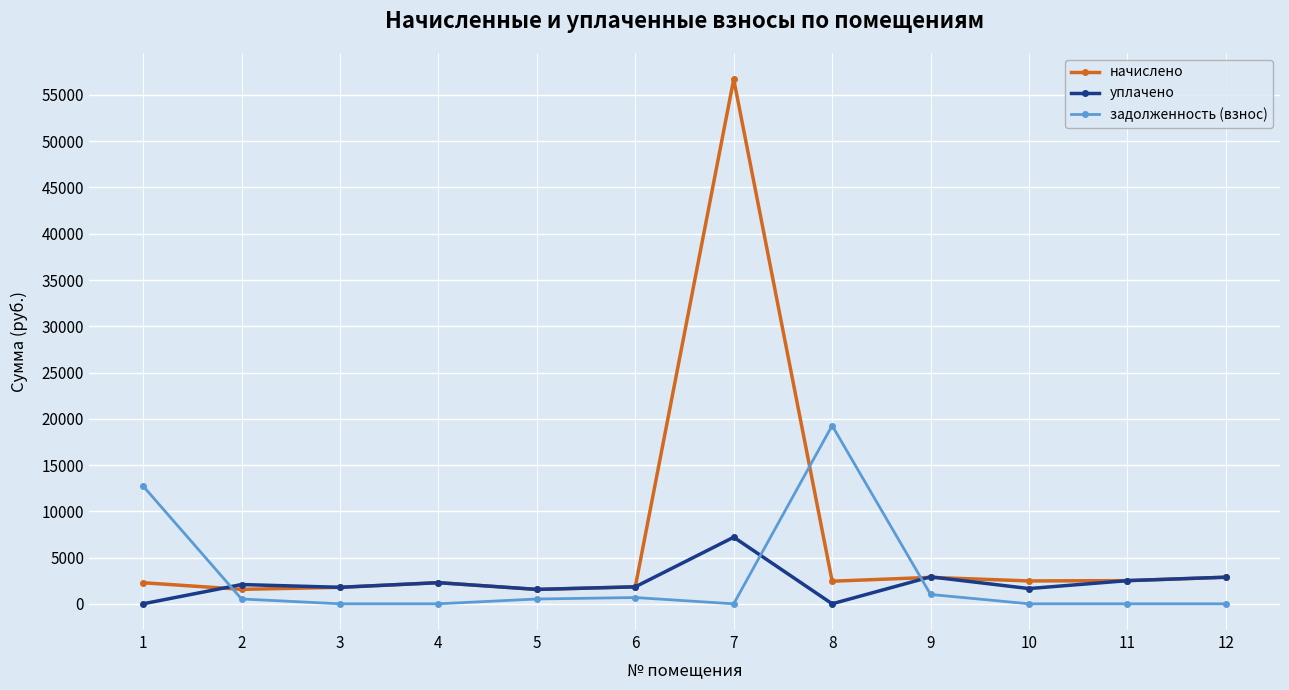

Which series has the largest range (max minus min)?

начислено